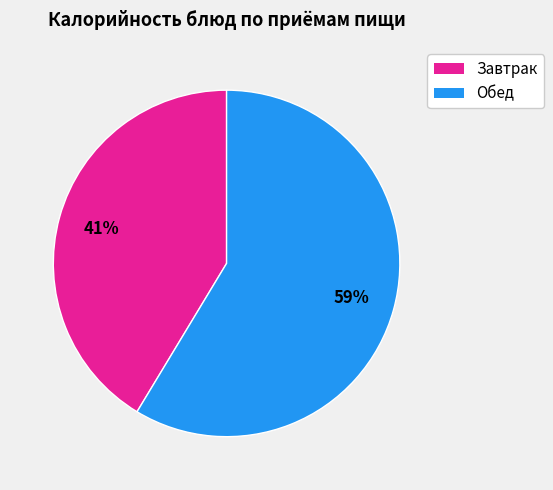

Does any single category account for the majority?

Yes